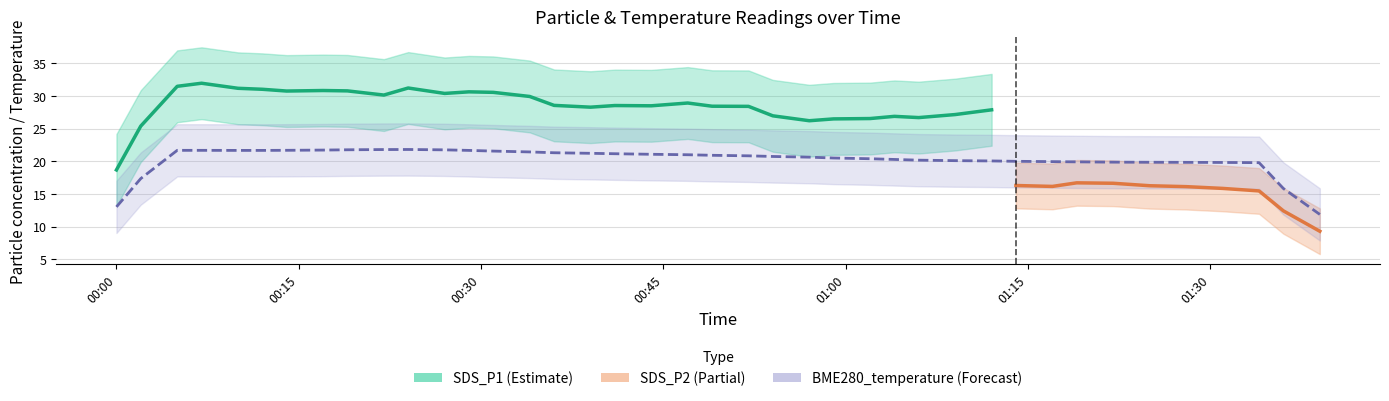

What is the difference between the maximum and minimum values in the SDS_P1 series?

13.7